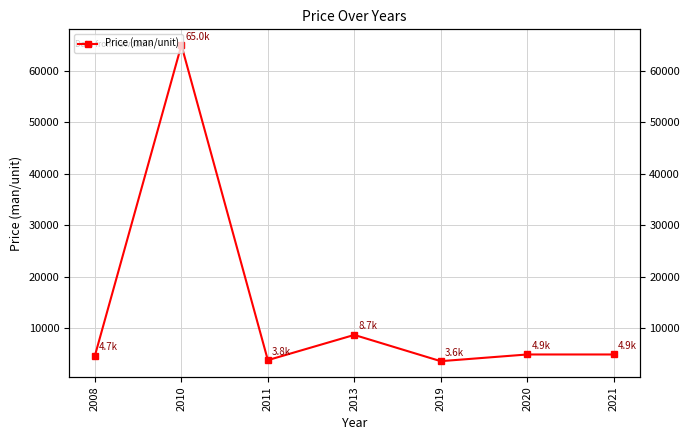

What is the value of the 4th point from the left?

8700